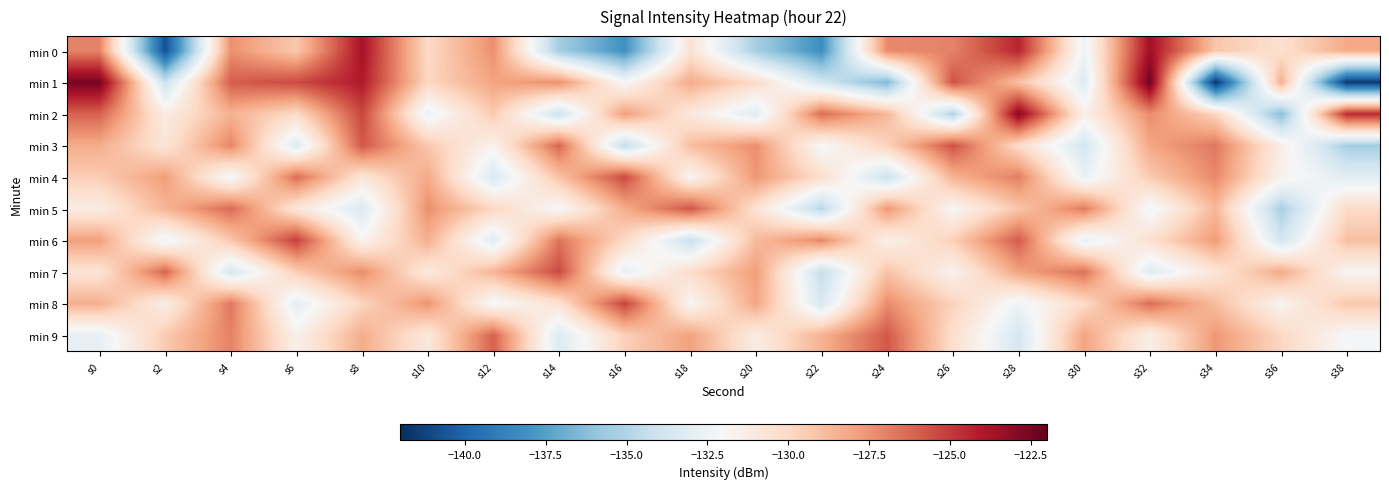

What is the total value across all series at s34?

-1298.3